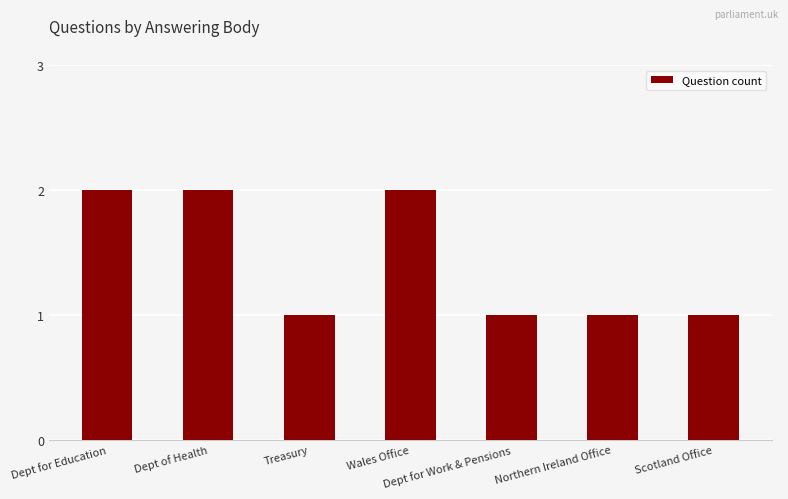

What is the value of the 6th bar from the left?

1